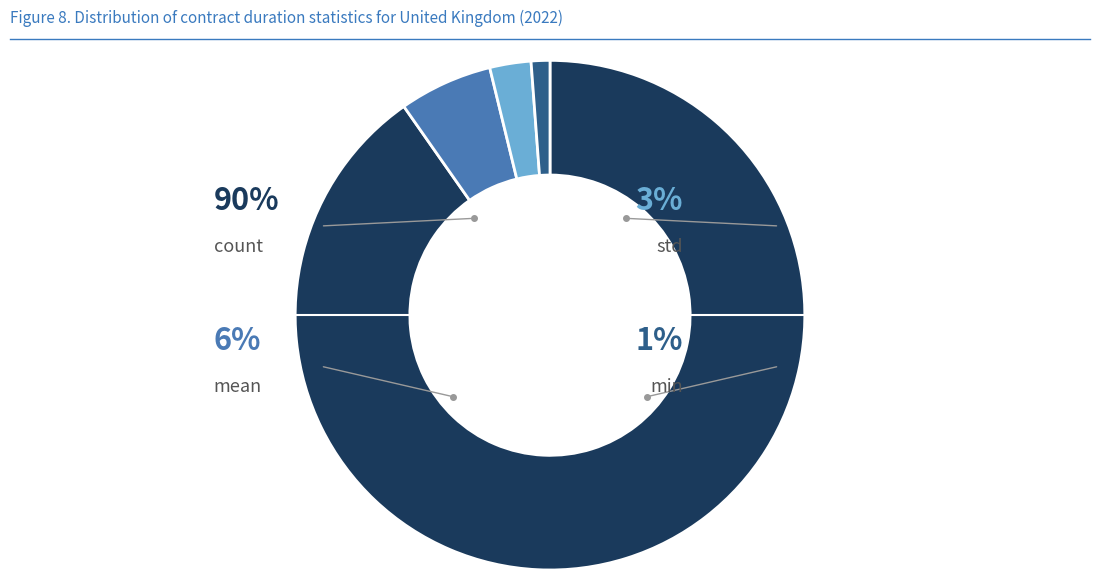

What percentage is the mean slice, to the nearest percent?

6%